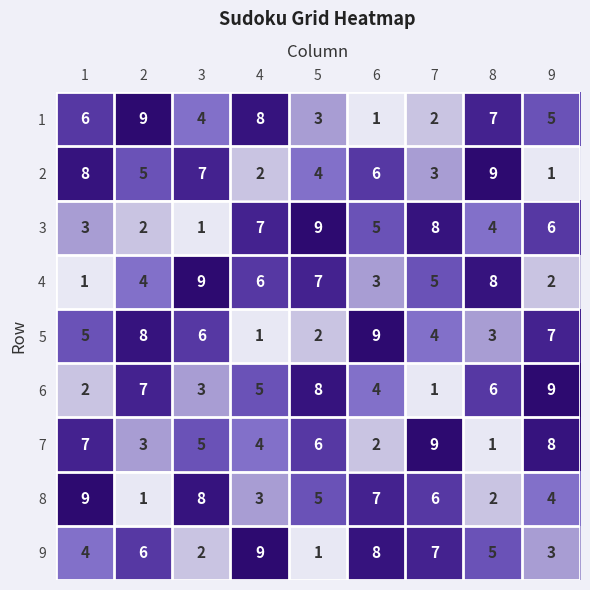

Count the 6 values in the range 3 to 7.

5